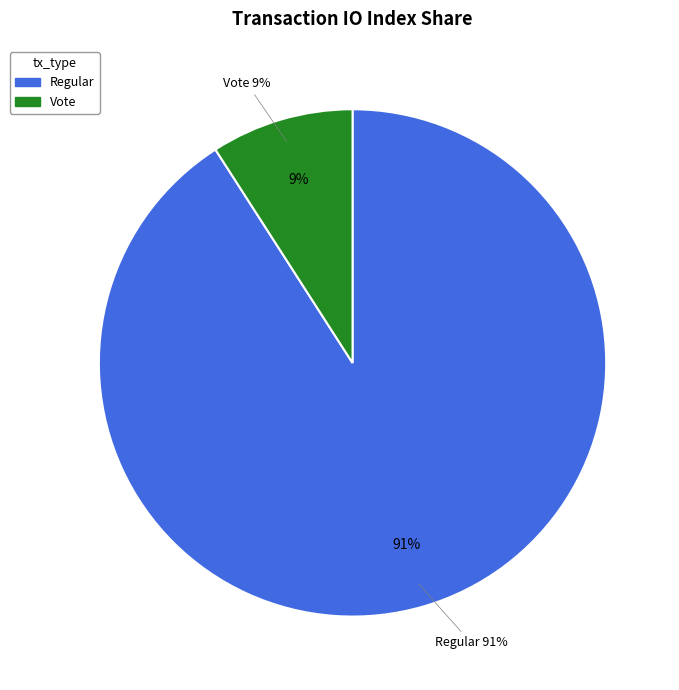

Which has a higher value, Vote (io_index=3) or Regular (io_index=30)?

Regular (io_index=30)